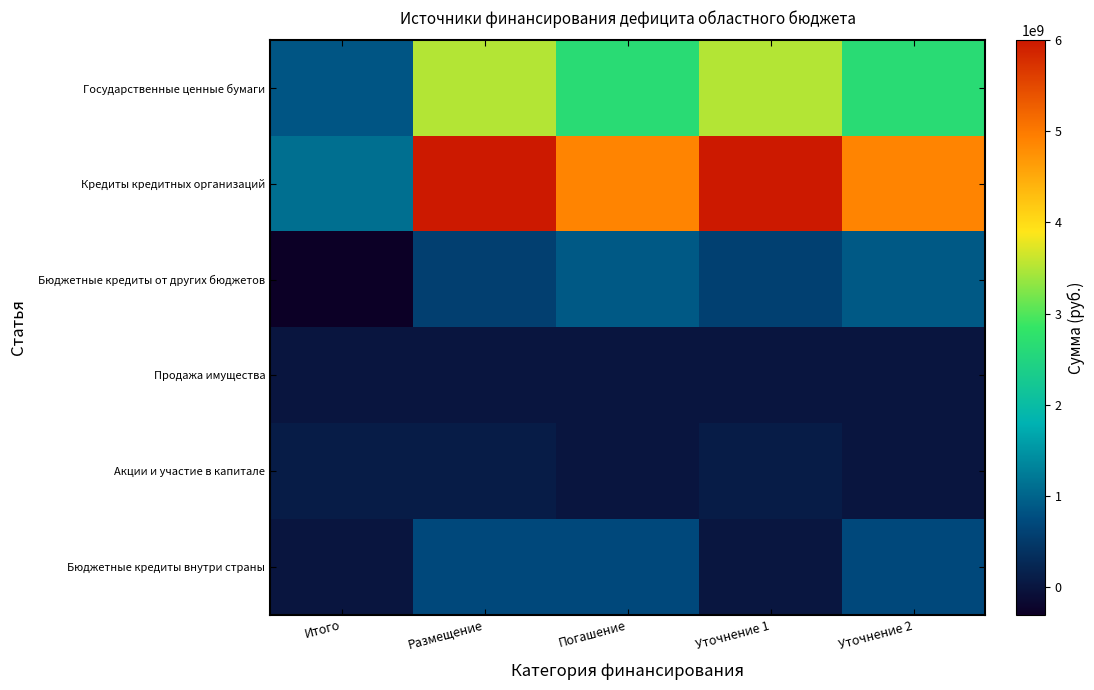

Which series has the largest range (max minus min)?

Кредиты кредитных организаций